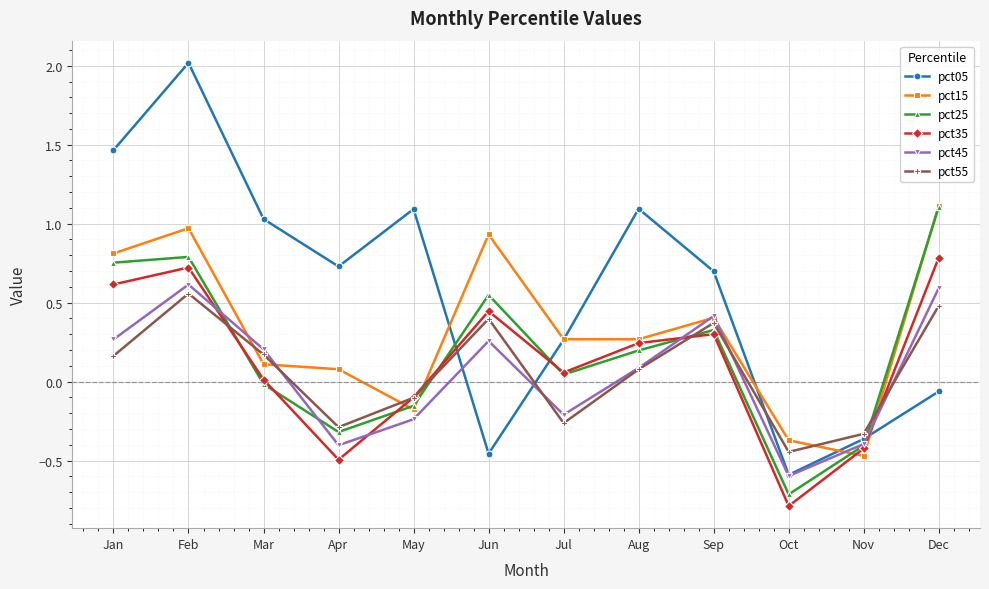

Is it true that pct15 equals 1.1 at Dec?

True